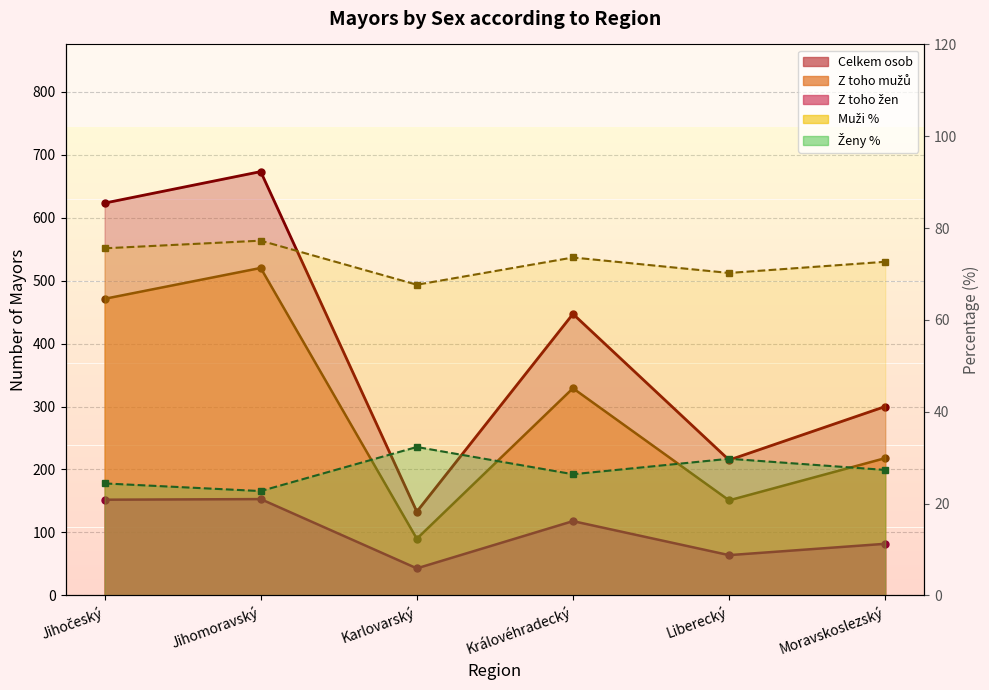

How many values in the Ženy % series exceed 27?

3